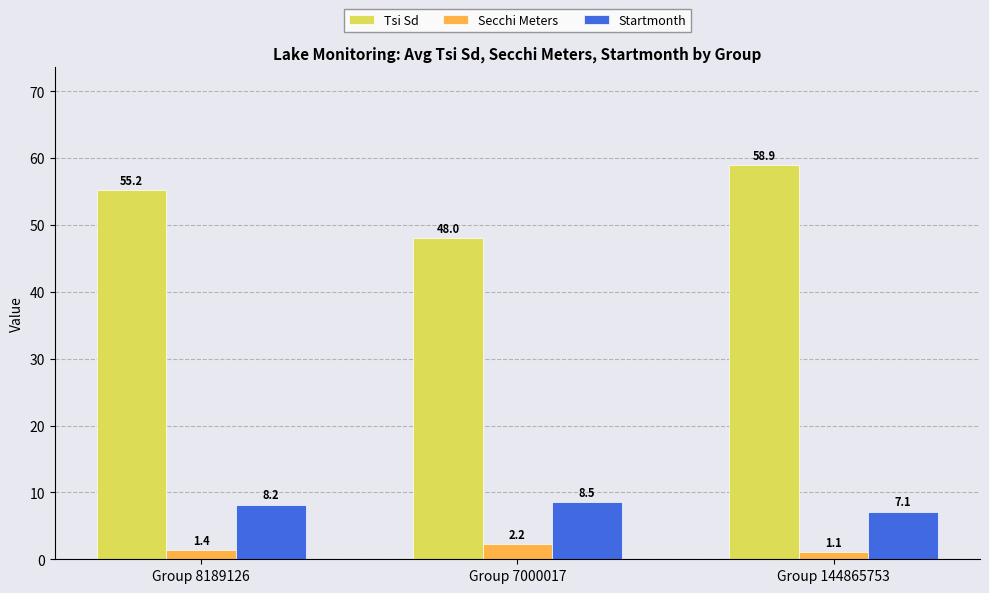

Rank the series by their maximum value, from lowest to highest.

Secchi Meters, Startmonth, Tsi Sd